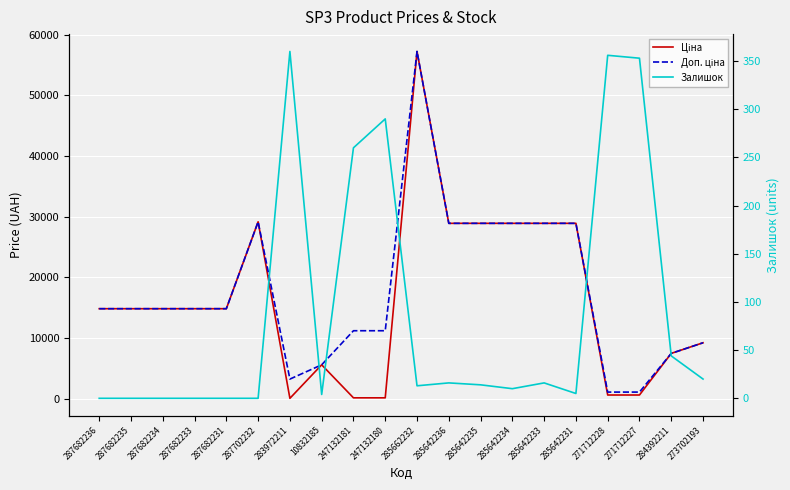

What position from the left is 287682234?

3